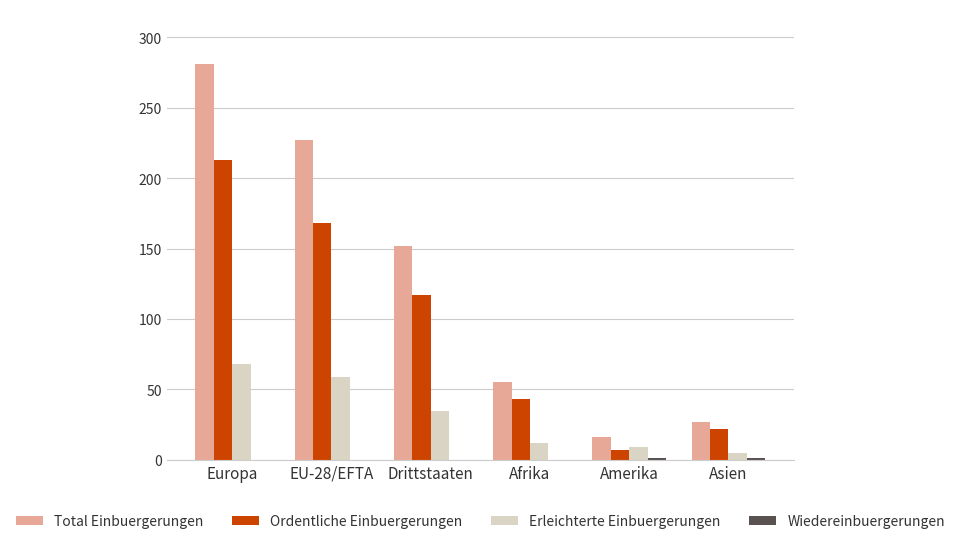

How many distinct data groups are displayed?

4